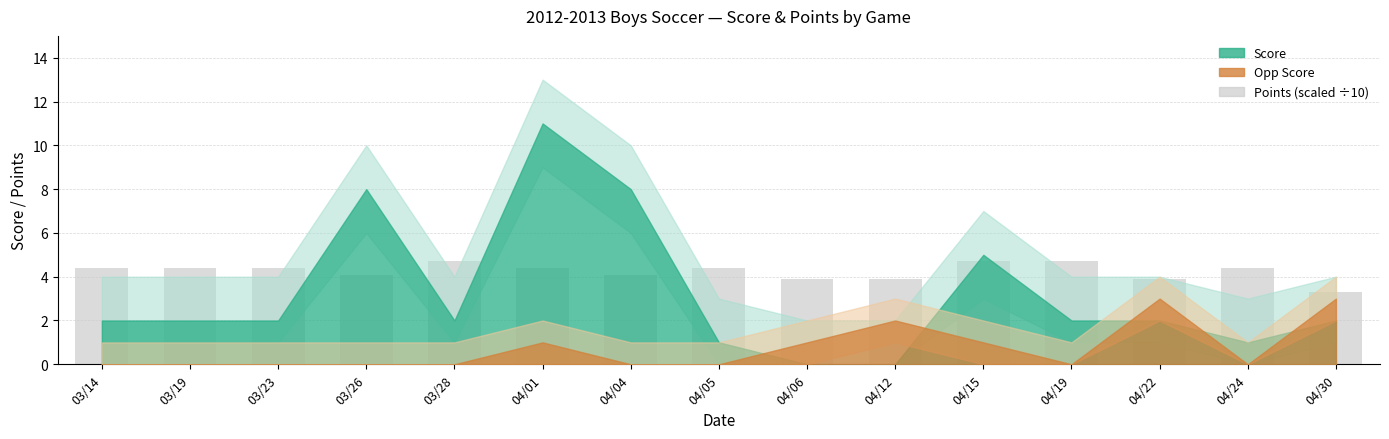

What is the minimum value shown in the chart?

3.3